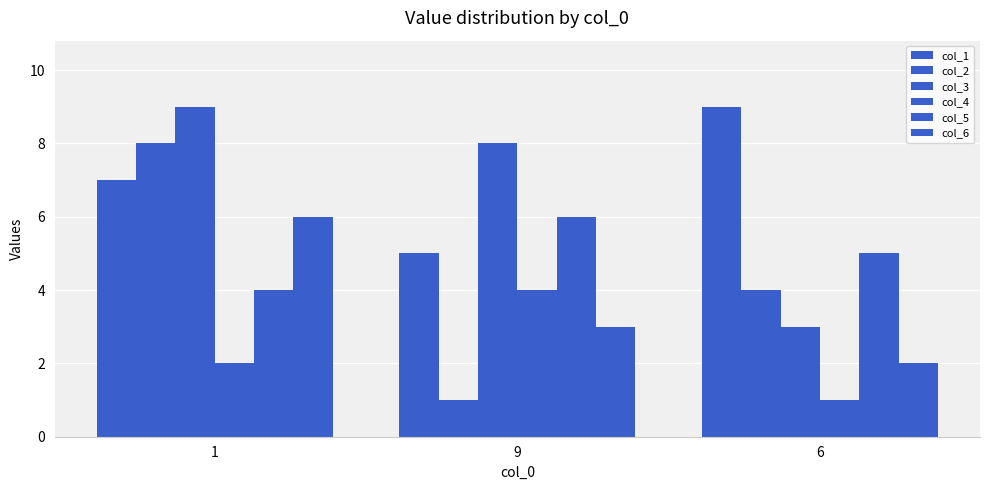

Rank the series by their maximum value, from lowest to highest.

col_4, col_5, col_6, col_2, col_1, col_3